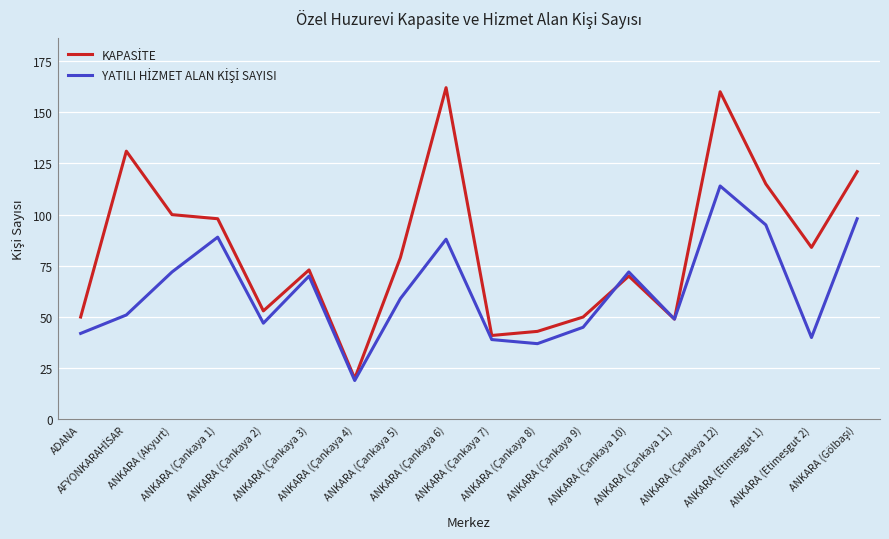

What is the minimum value shown in the chart?

19